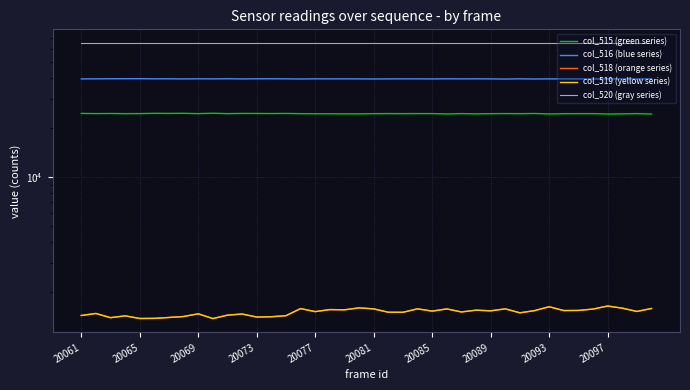

True or false: col_520 (gray series) and col_519 (yellow series) intersect in this chart.

False